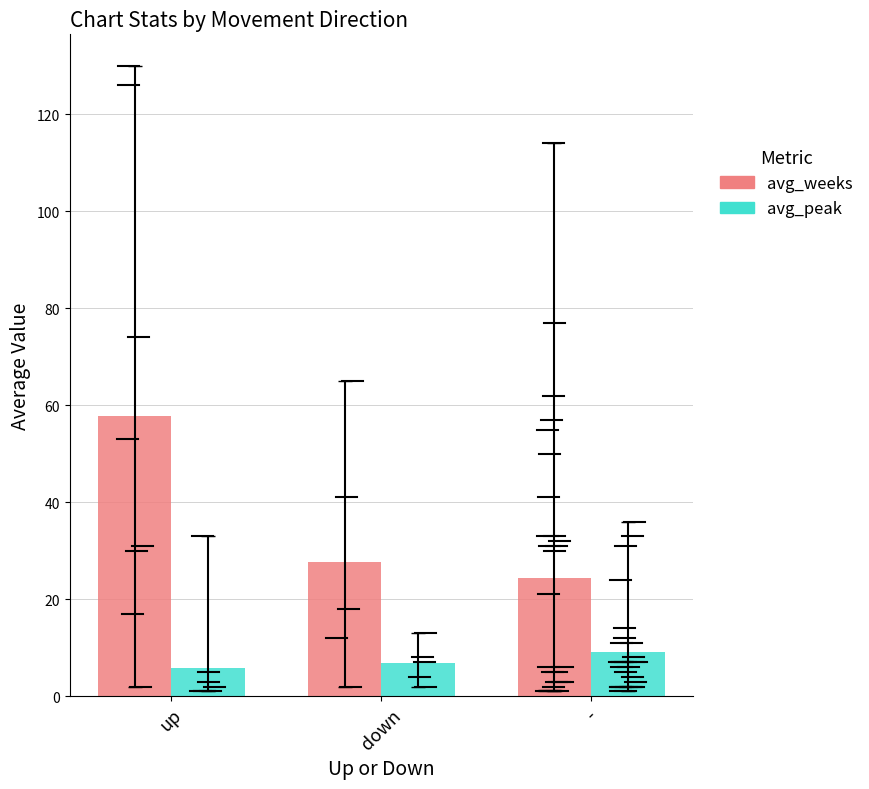

Rank the series by their average value, from lowest to highest.

avg_peak, avg_weeks